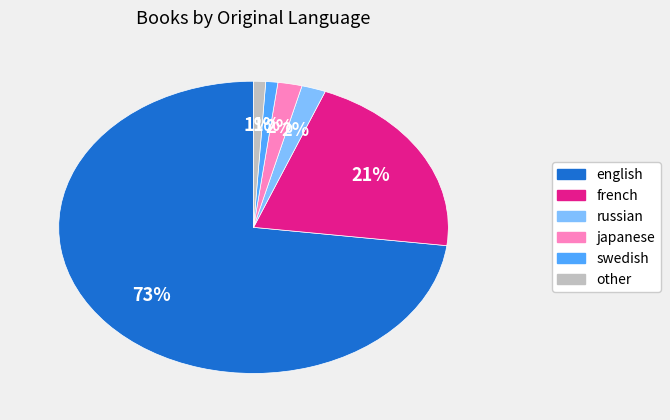

Is there any slice that represents more than half of the pie?

Yes